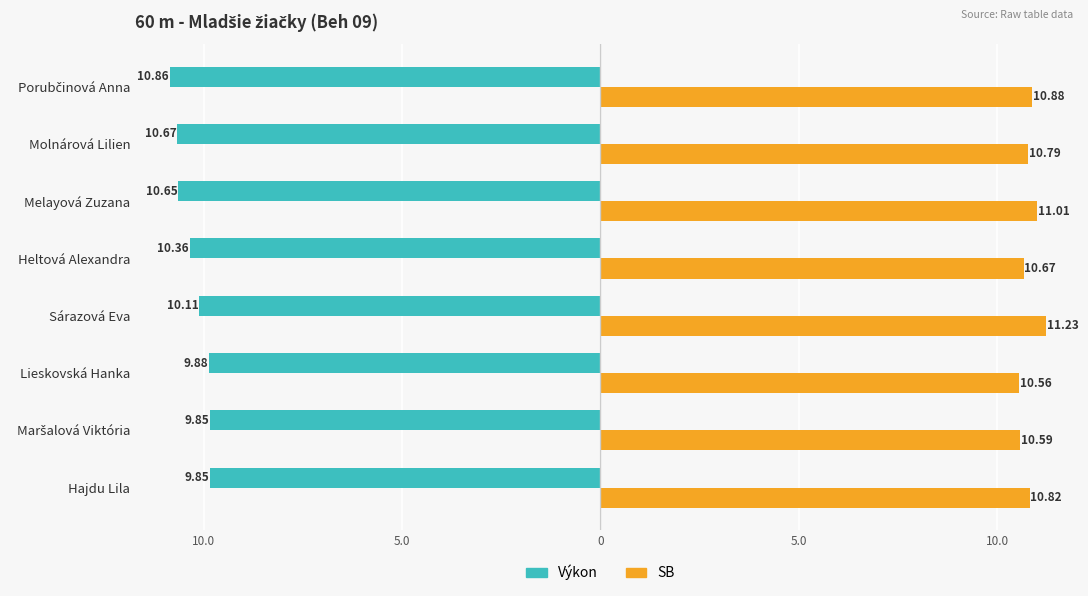

List the series in order of their peak value, lowest first.

Výkon, SB